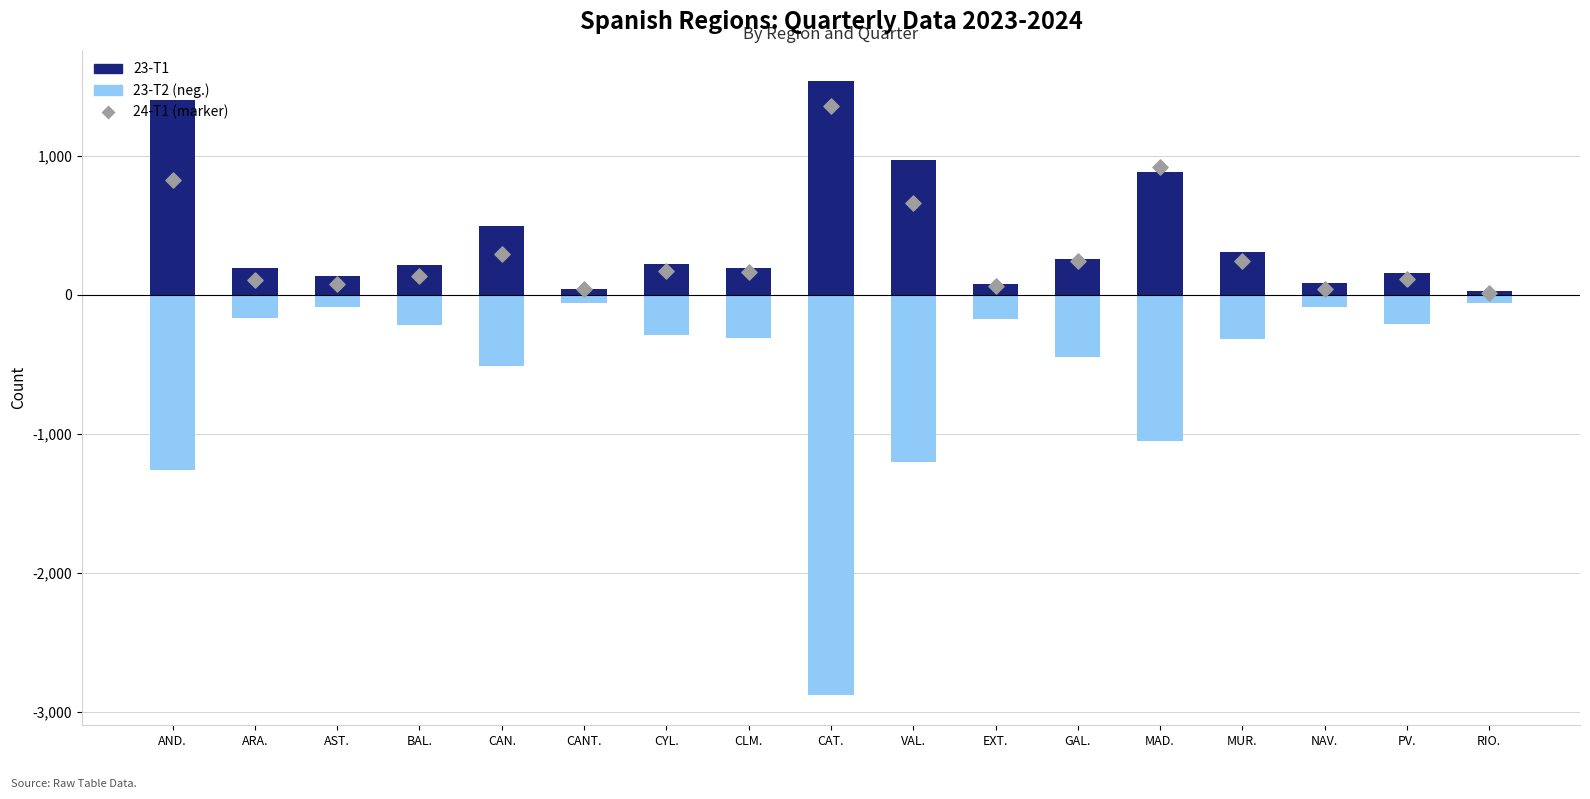

What is the total value across all series at MUR.?

234.0